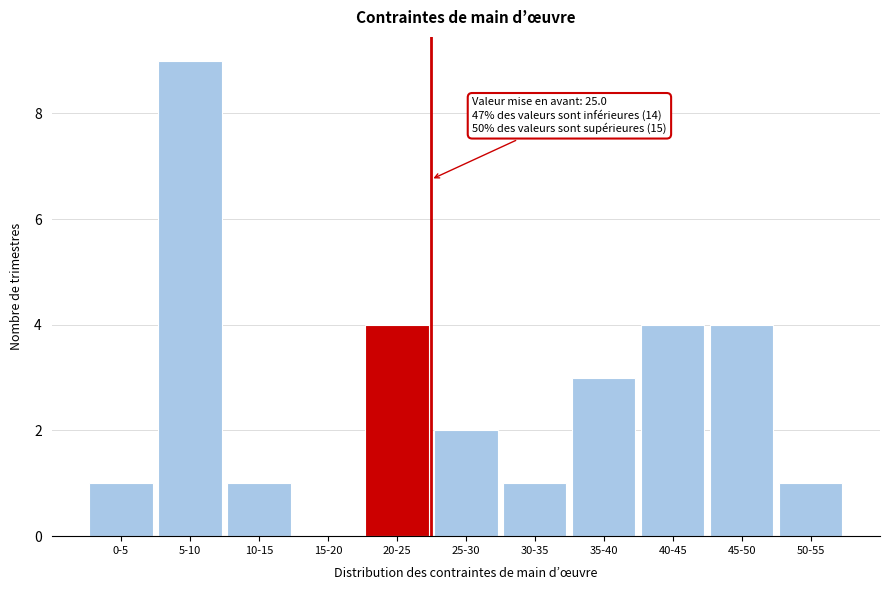

Reading right to left, list all the values displayed in this chart.

50-55=1	45-50=4	40-45=4	35-40=3	30-35=1	25-30=2	20-25=4	15-20=0	10-15=1	5-10=9	0-5=1